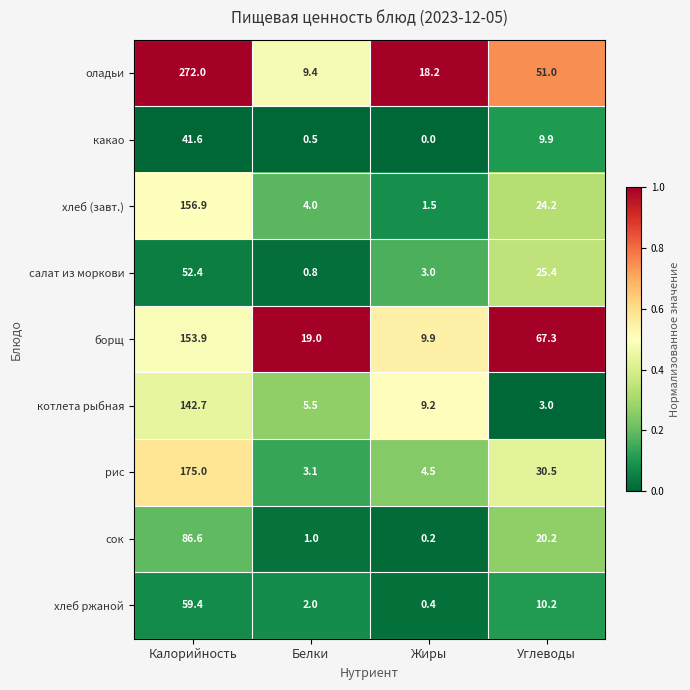

True or false: борщ has a value of 153.9 at Калорийность.

True